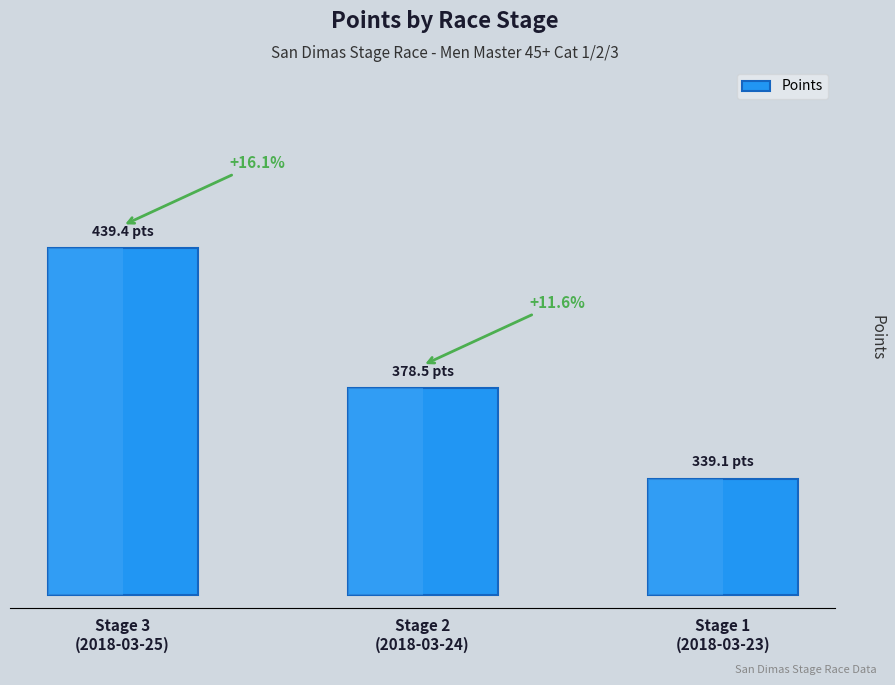

Between Stage 1
(2018-03-23) and Stage 2
(2018-03-24), which is larger?

Stage 2
(2018-03-24)